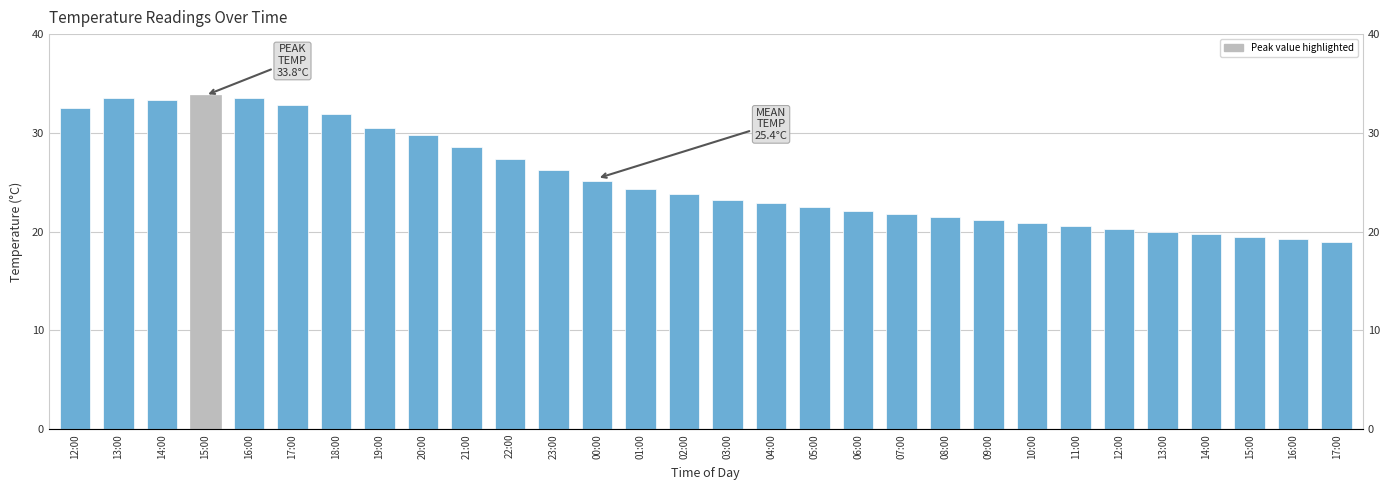

List the labels in order of value, largest first.

15:00, 13:00, 16:00, 14:00, 17:00, 12:00, 18:00, 19:00, 20:00, 21:00, 22:00, 23:00, 00:00, 01:00, 02:00, 03:00, 04:00, 05:00, 06:00, 07:00, 08:00, 09:00, 10:00, 11:00, 12:00, 13:00, 14:00, 15:00, 16:00, 17:00